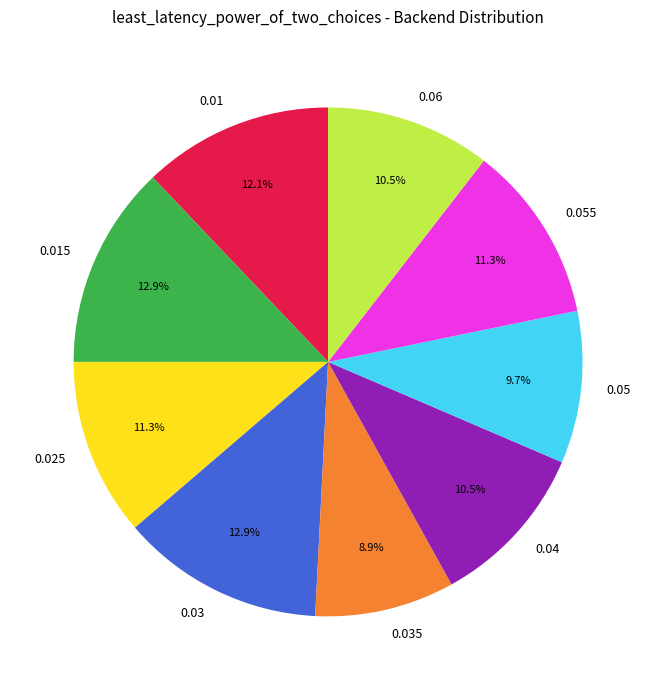

The 0.015 slice represents 13% of the pie. True or false?

True